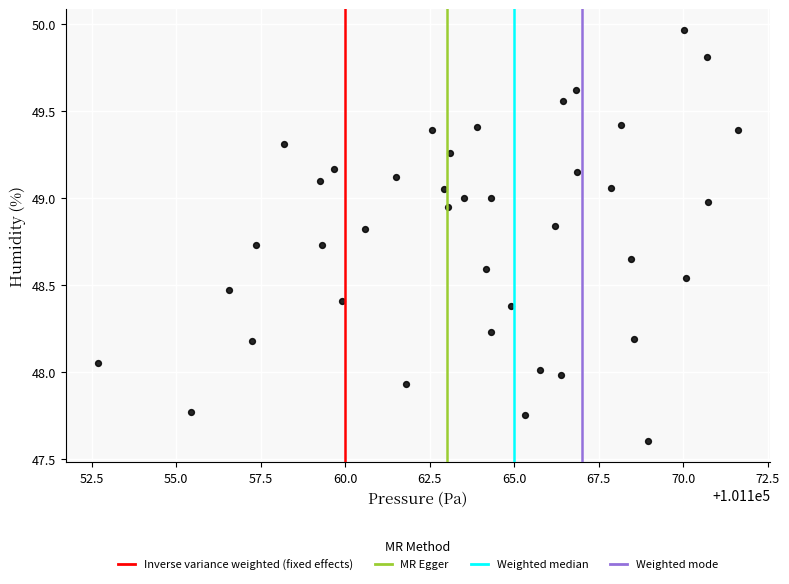

What is the range of Y values (max minus min)?

2.4